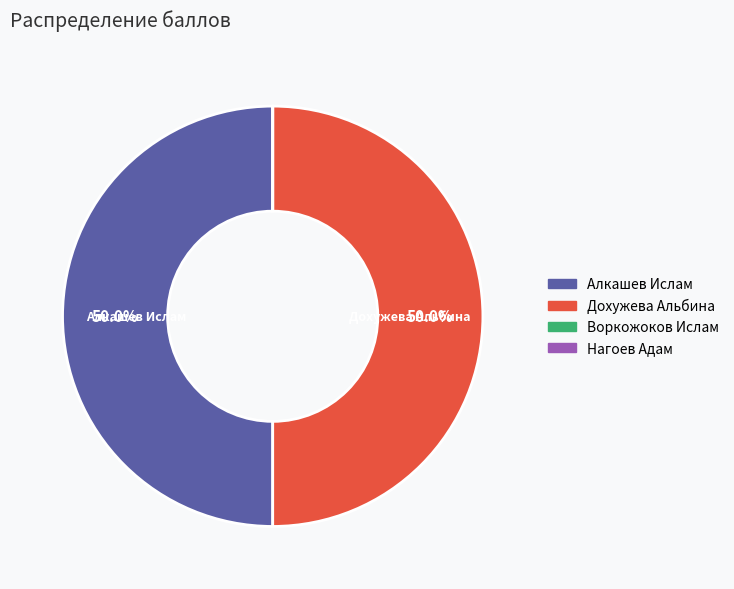

To the nearest percent, what is the difference between the largest and smallest slice percentages?

50%